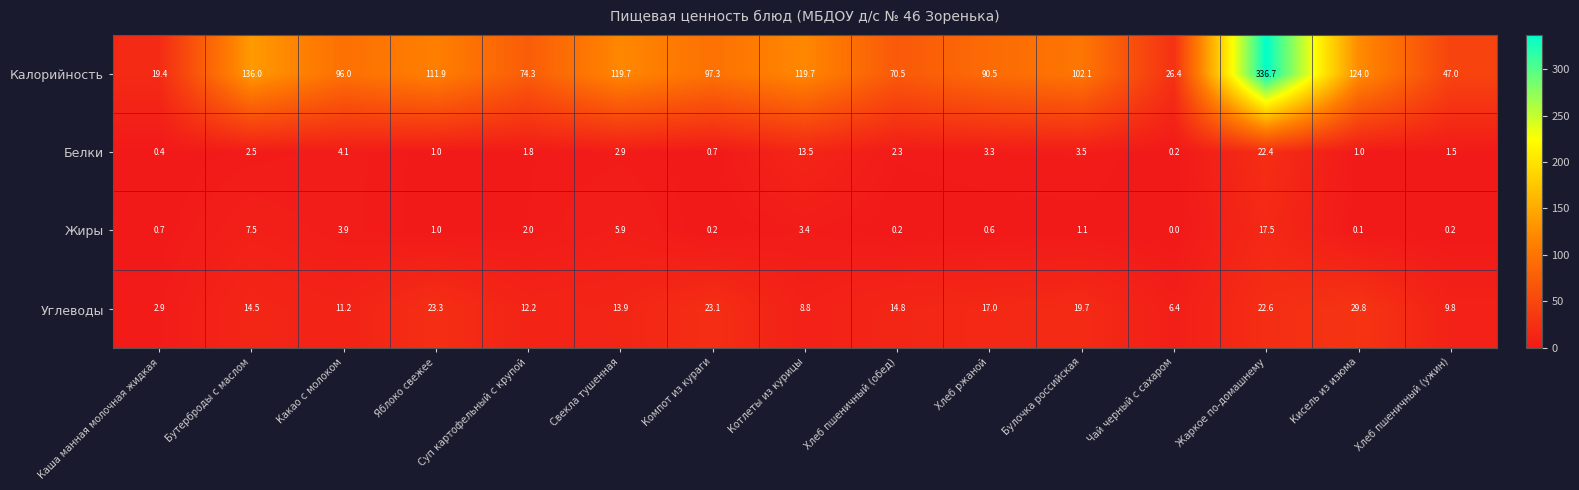

Where does the Белки series first go above 2?

Бутерброды с маслом